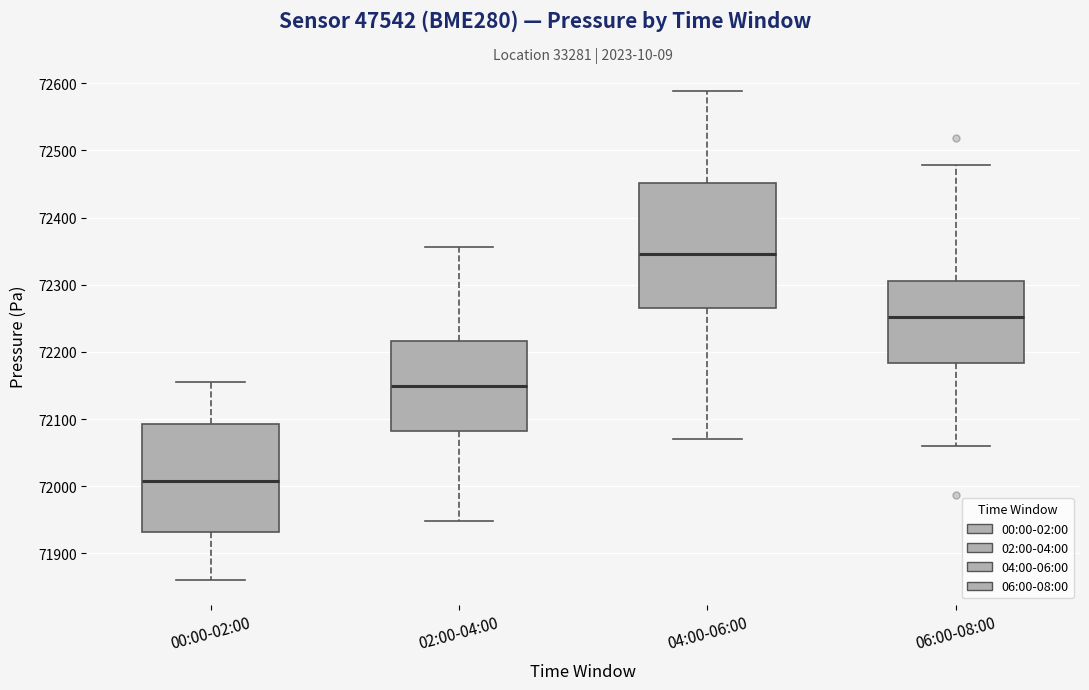

Reading left to right, transcribe this box plot: for each box, give where its median line is, the range the box spans, and where its two whiskers end, as read against the y-axis. The values are not printed on the chart, so give them approximately, as read against the axis.

00:00-02:00: median 72010, box 71930 to 72090, whiskers 71860 to 72150
02:00-04:00: median 72150, box 72080 to 72220, whiskers 71950 to 72360
04:00-06:00: median 72350, box 72270 to 72450, whiskers 72070 to 72590
06:00-08:00: median 72250, box 72180 to 72310, whiskers 72060 to 72480